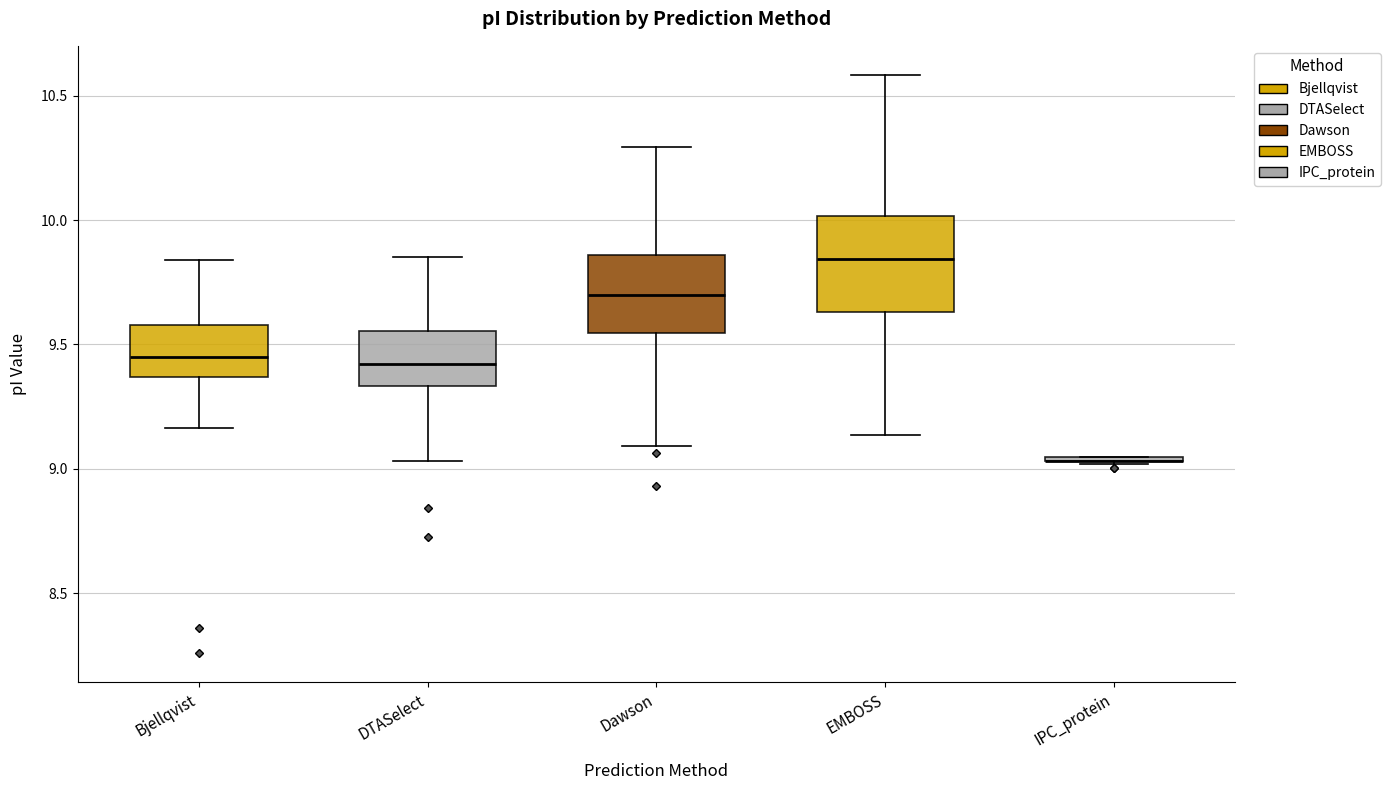

Reading left to right, read every box against the y-axis: the position of its median line, the range the box covers, and the ends of its whiskers. The values are not printed on the chart, so give them approximately, as read against the axis.

Bjellqvist: median 9.45, box 9.35 to 9.60, whiskers 9.15 to 9.85
DTASelect: median 9.40, box 9.35 to 9.55, whiskers 9.05 to 9.85
Dawson: median 9.70, box 9.55 to 9.85, whiskers 9.10 to 10.30
EMBOSS: median 9.85, box 9.65 to 10.00, whiskers 9.15 to 10.60
IPC_protein: box collapsed to a line at 9.05, whiskers 9.00 to 9.05